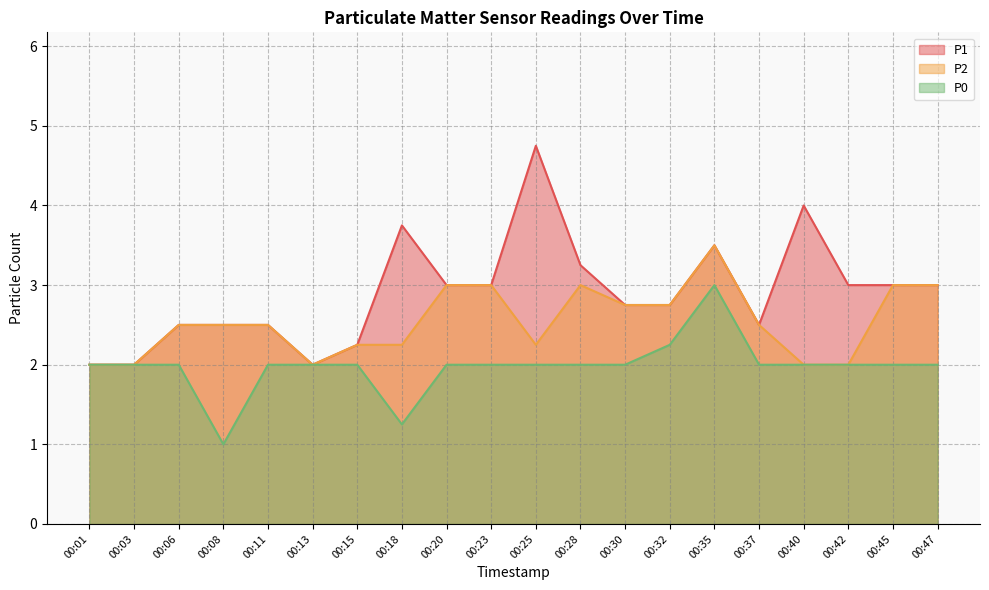

Reading left to right, what are all the values shown in this chart?

P1: 00:01=2.0	00:03=2.0	00:06=2.5	00:08=2.5	00:11=2.5	00:13=2.0	00:15=2.2	00:18=3.8	00:20=3.0	00:23=3.0	00:25=4.8	00:28=3.2	00:30=2.8	00:32=2.8	00:35=3.5	00:37=2.5	00:40=4.0	00:42=3.0	00:45=3.0	00:47=3.0
P2: 00:01=2.0	00:03=2.0	00:06=2.5	00:08=2.5	00:11=2.5	00:13=2.0	00:15=2.2	00:18=2.2	00:20=3.0	00:23=3.0	00:25=2.2	00:28=3.0	00:30=2.8	00:32=2.8	00:35=3.5	00:37=2.5	00:40=2.0	00:42=2.0	00:45=3.0	00:47=3.0
P0: 00:01=2.0	00:03=2.0	00:06=2.0	00:08=1.0	00:11=2.0	00:13=2.0	00:15=2.0	00:18=1.2	00:20=2.0	00:23=2.0	00:25=2.0	00:28=2.0	00:30=2.0	00:32=2.2	00:35=3.0	00:37=2.0	00:40=2.0	00:42=2.0	00:45=2.0	00:47=2.0